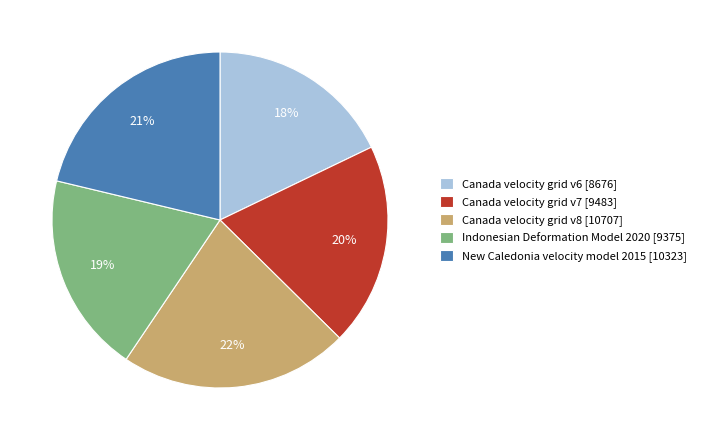

Count the number of slices in the pie.

5